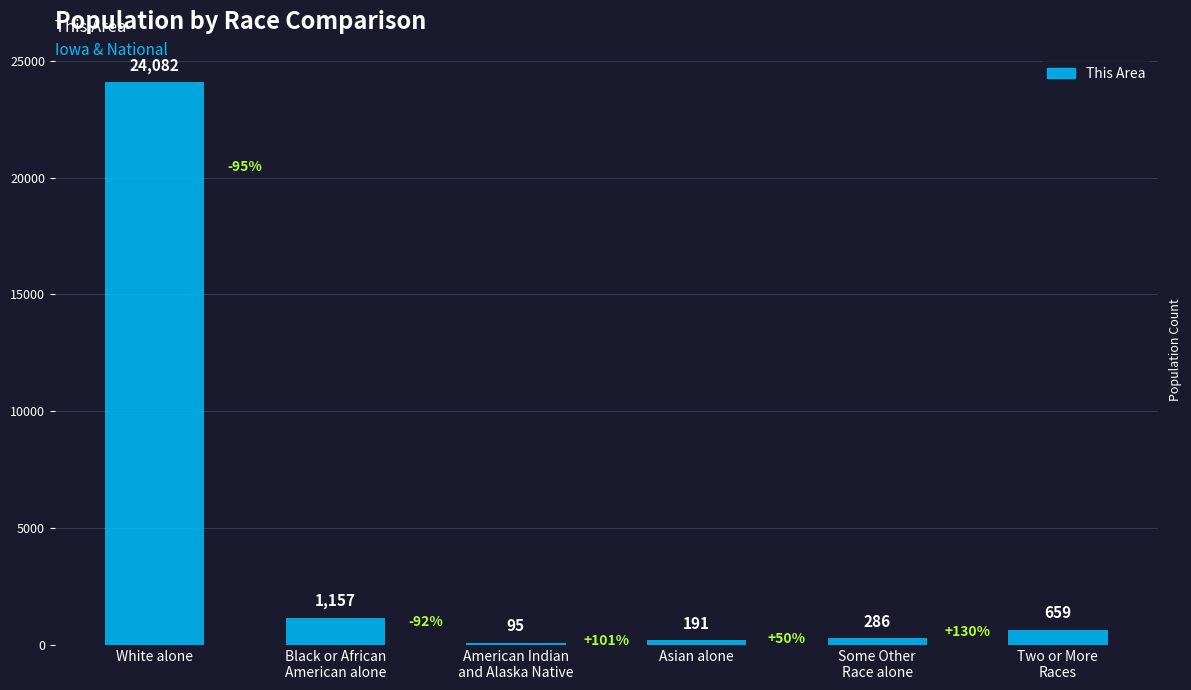

True or false: the data shows 14614 at White alone.

False